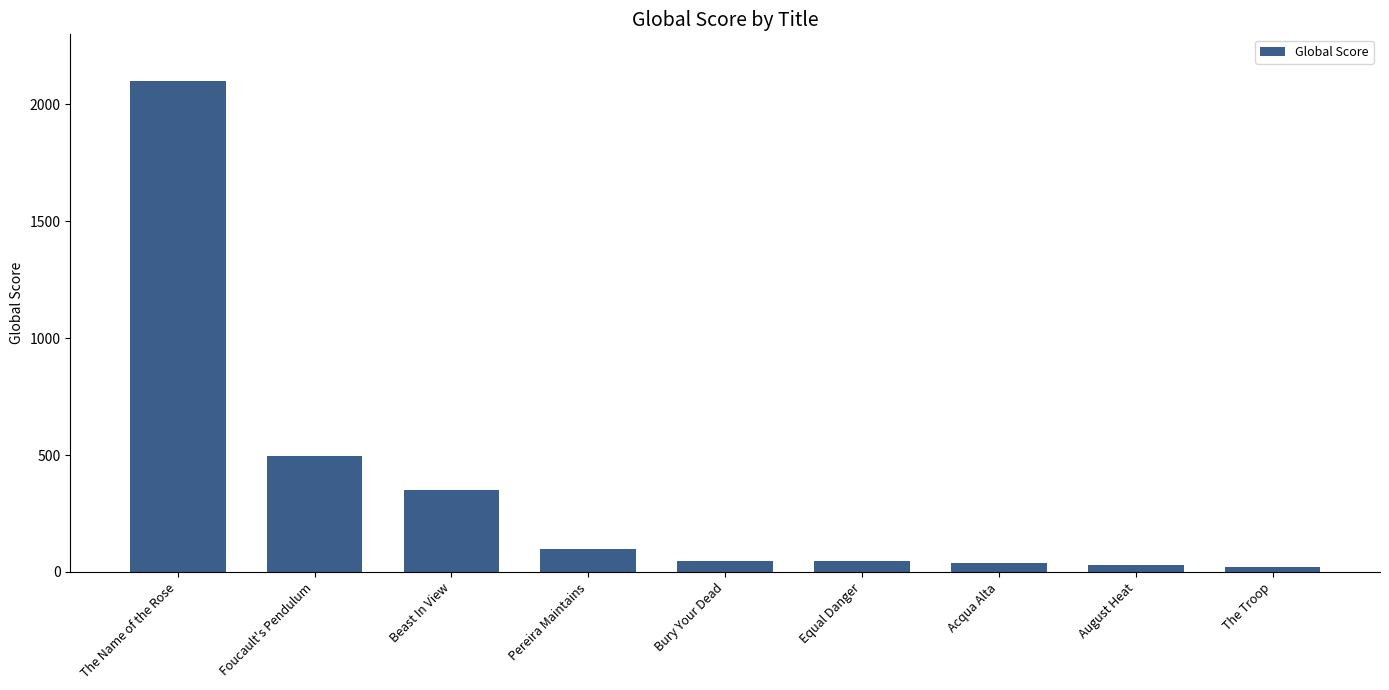

Count the number of categories in the chart.

9